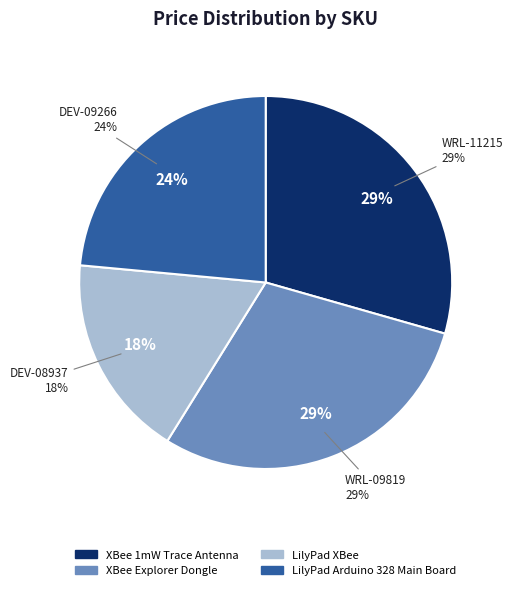

To the nearest percent, what percentage of the pie is DEV-09266?

24%